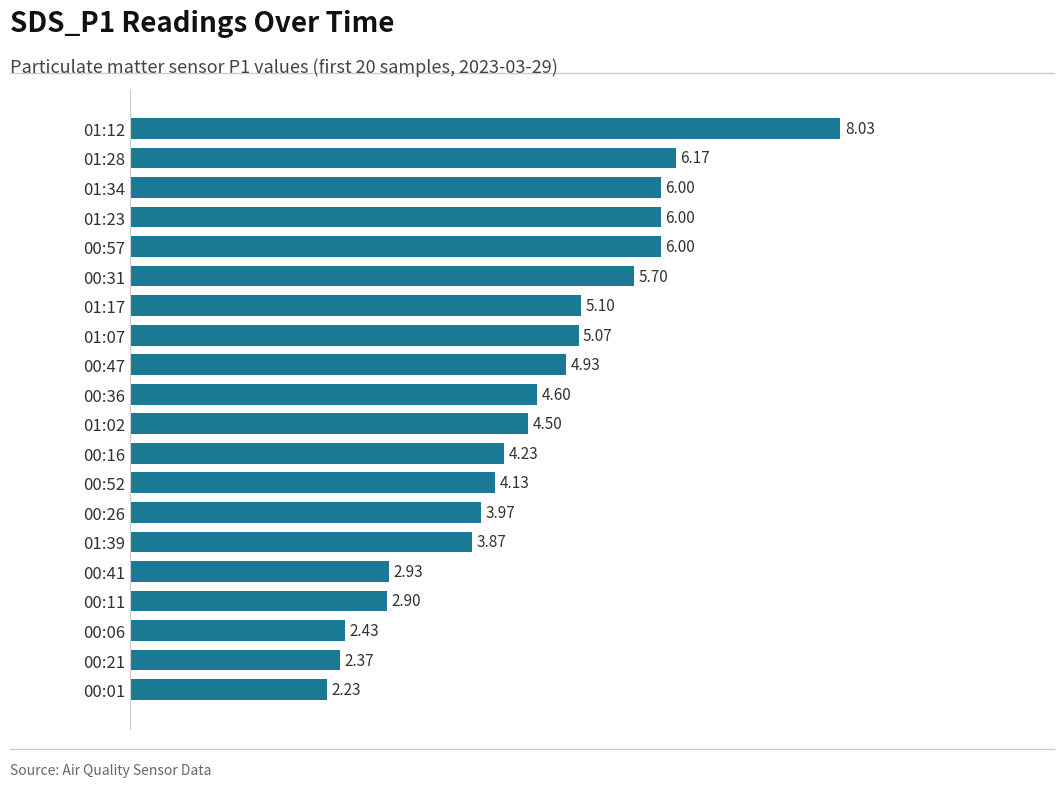

What is the difference between the maximum and minimum values?

5.8